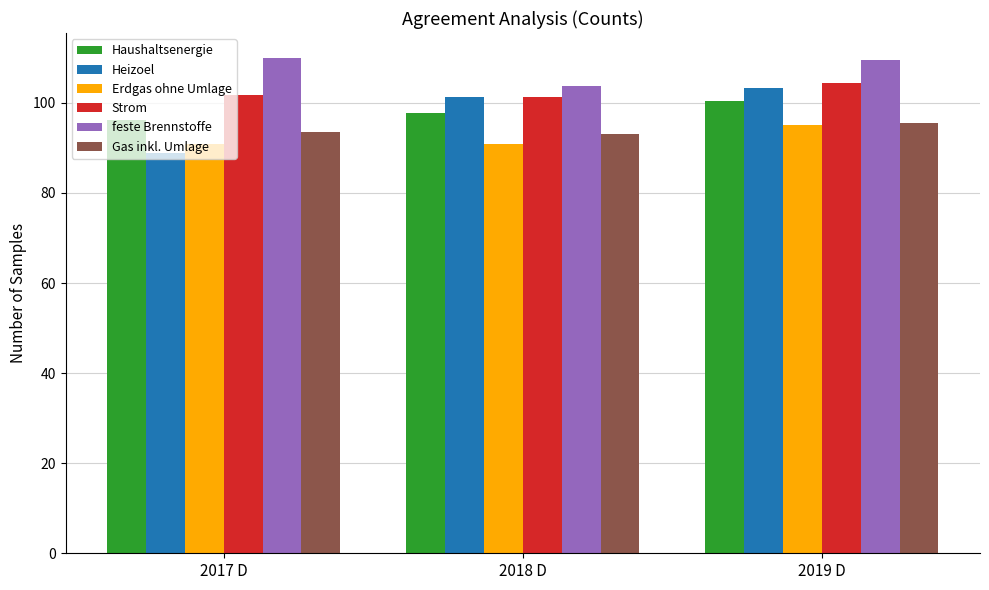

What is the value of the Strom bar at the 3rd from the left?

104.4